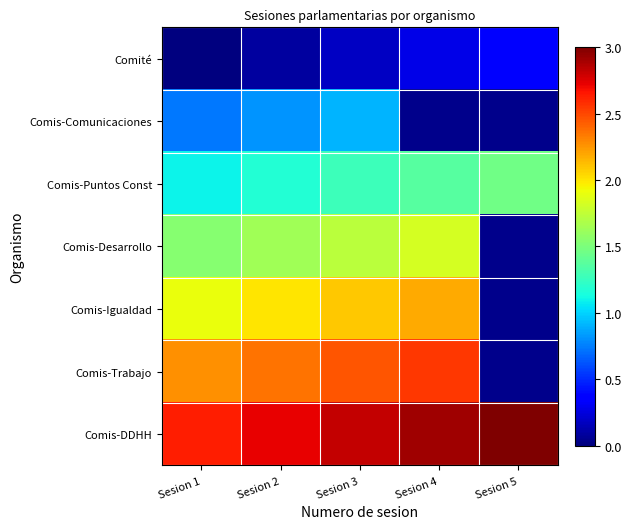

The Comis-DDHH series shows 2.0 at Sesion 4. True or false?

False